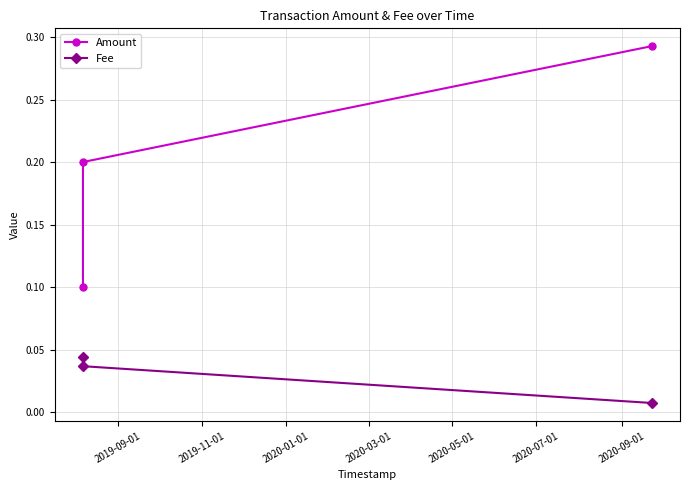

Count the Fee values in the range 0 to 1.

3